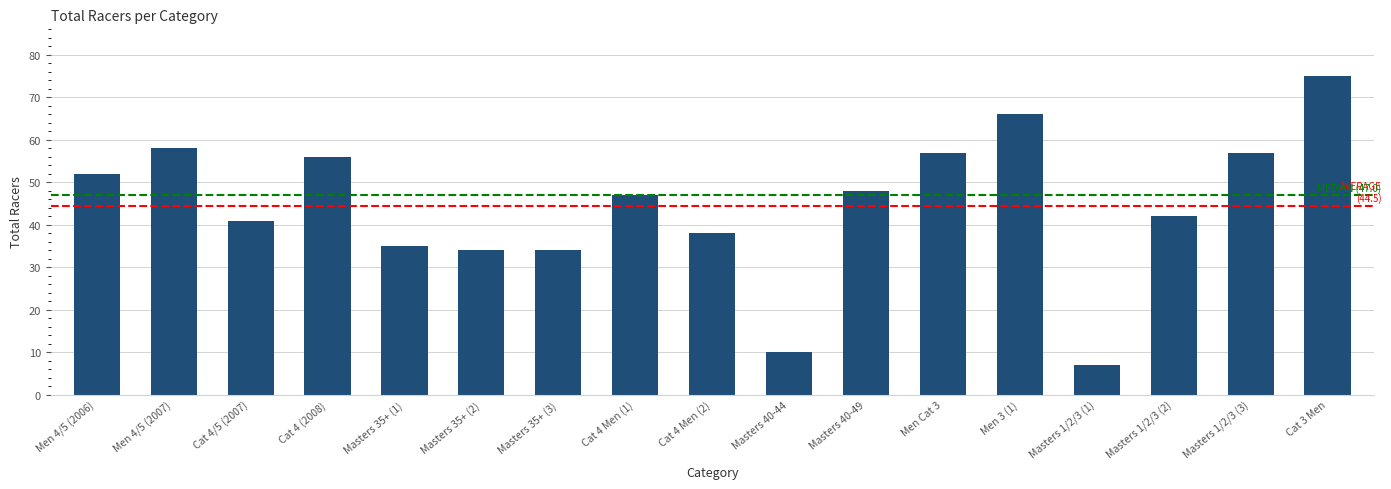

Reading left to right, what are all the values shown in this chart?

52	58	41	56	35	34	34	47	38	10	48	57	66	7	42	57	75